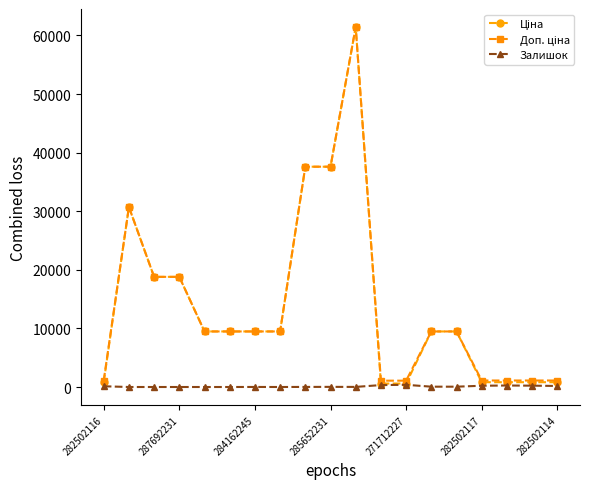

What is the difference between the second highest and minimum values in the Залишок series?

328.0